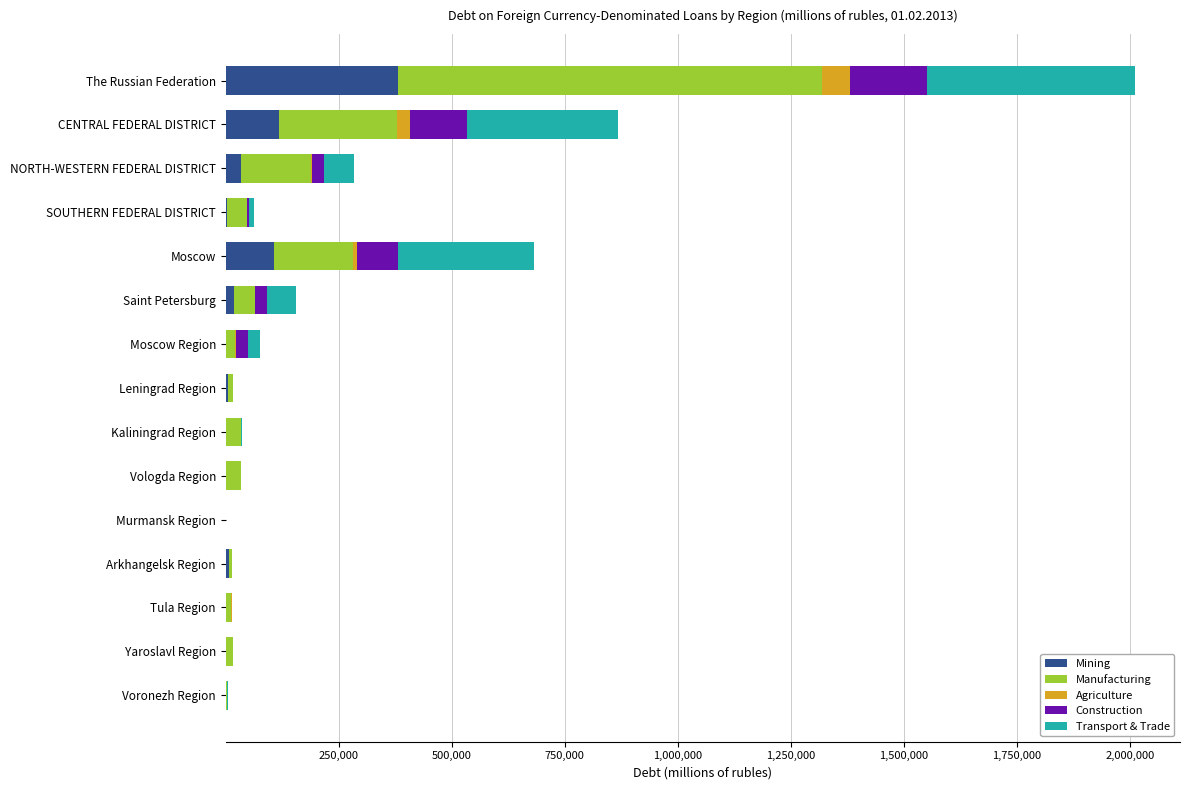

At which category is the sum across all series the highest?

The Russian Federation